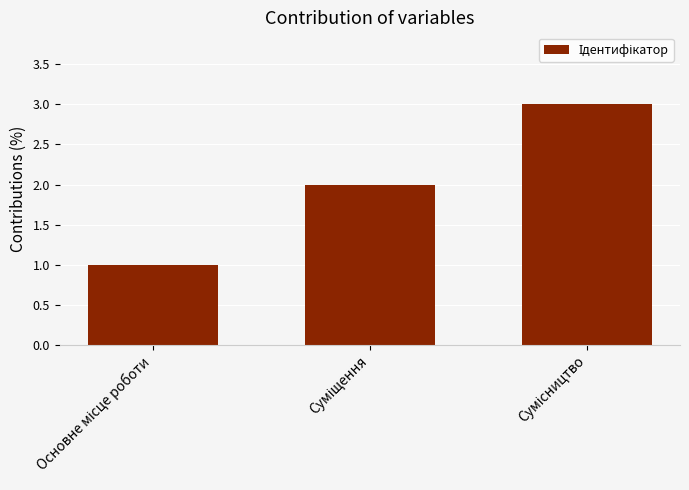

What is the greatest value displayed?

3